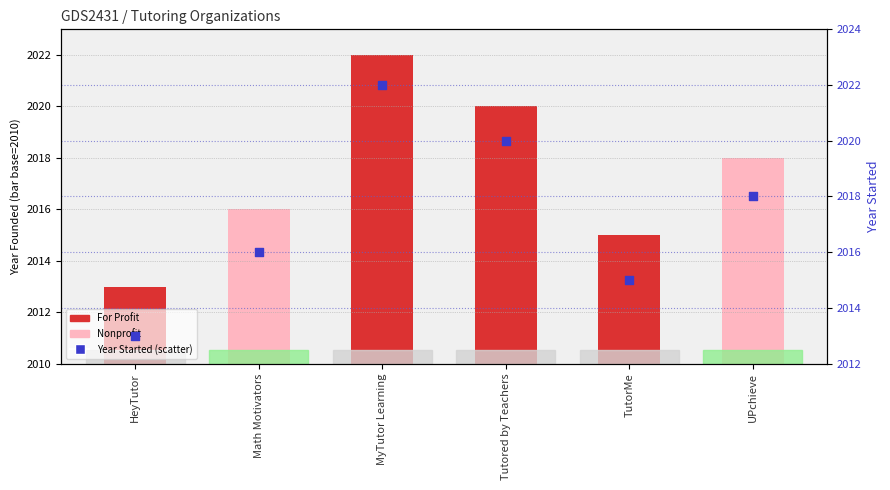

What is the change in value from HeyTutor to Math Motivators?

+3